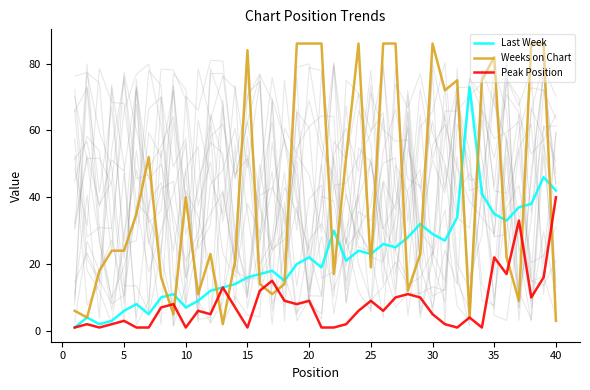

Where is Weeks on Chart nearest to the value 44?

10